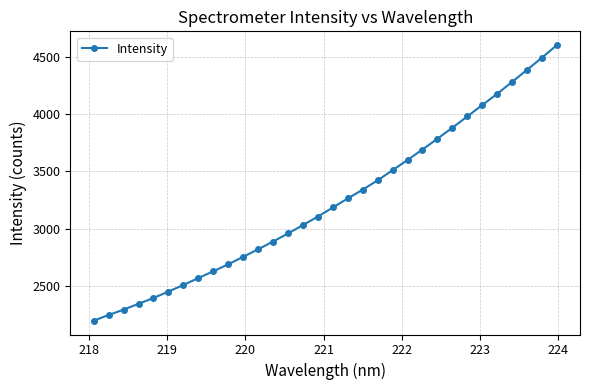

How many data points are less than 3184?

16